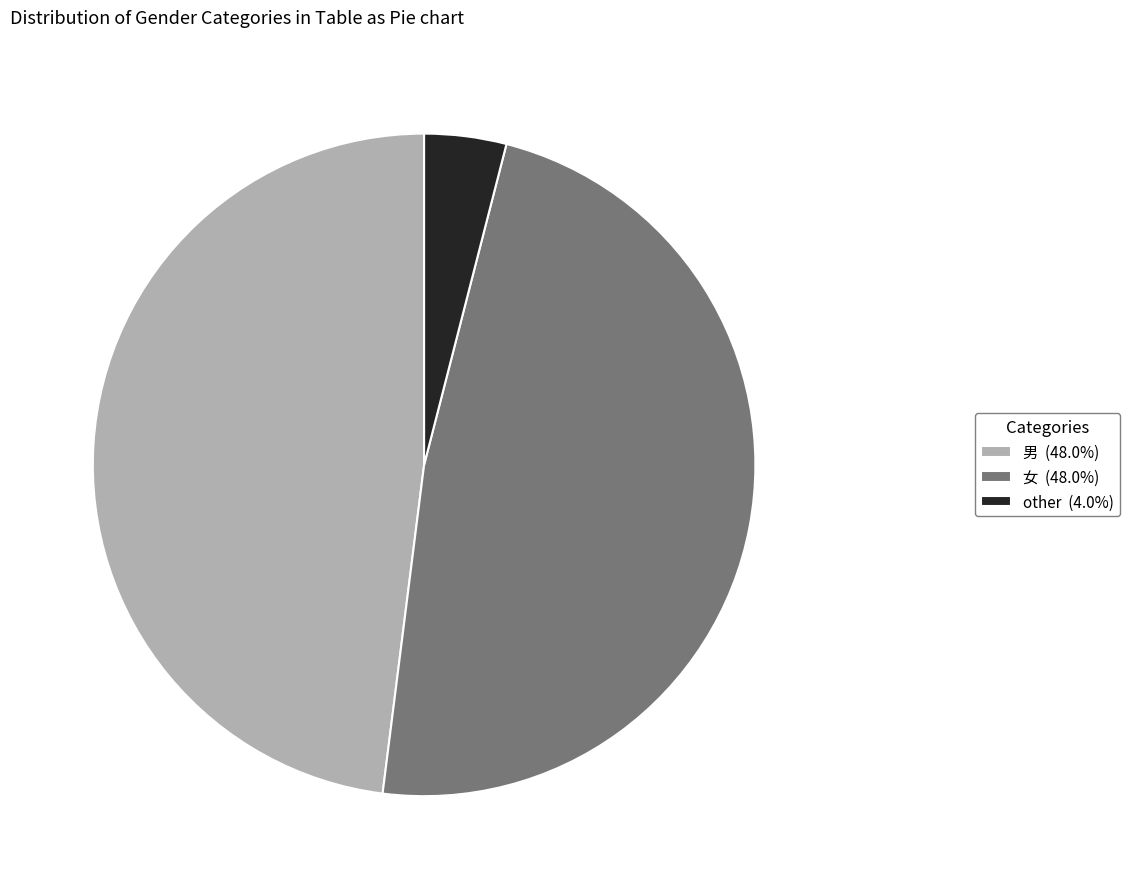

Does any single category account for the majority?

No